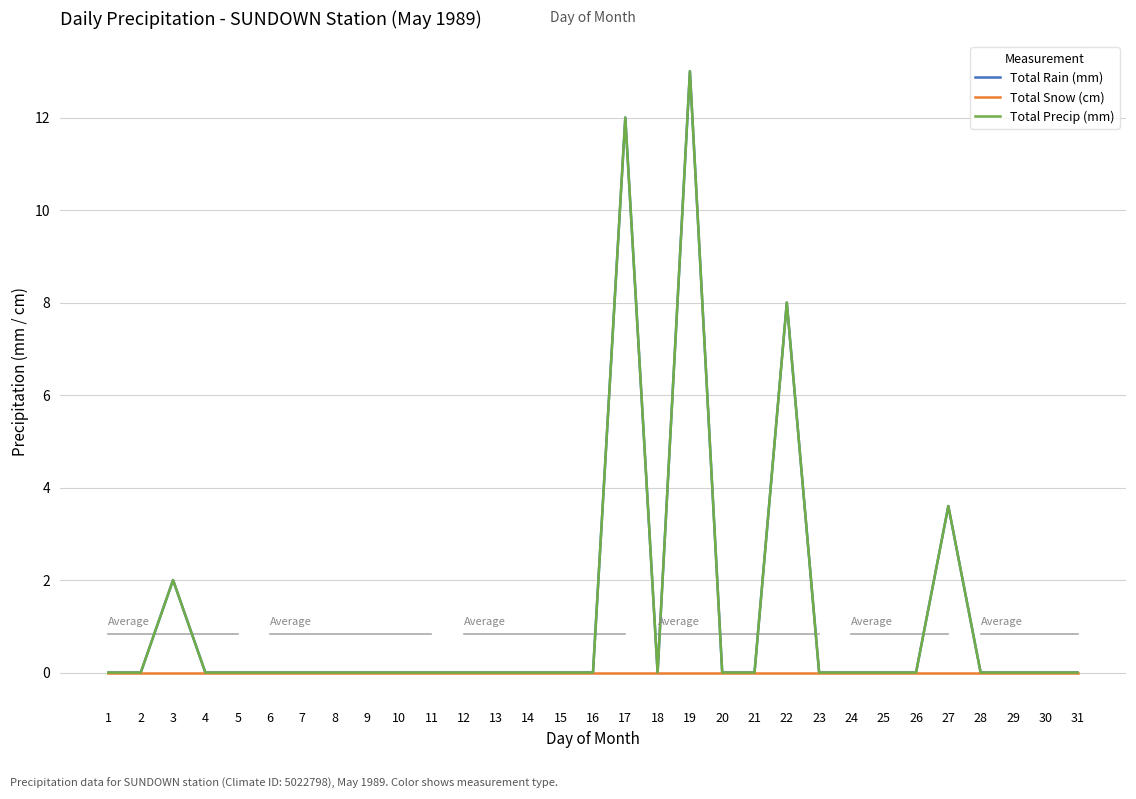

True or false: Total Rain (mm) has a value of 0.0 at 5.

True